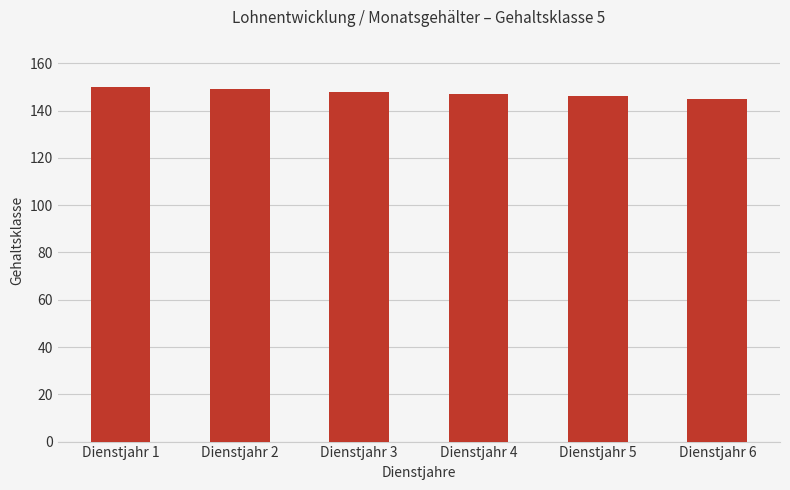

Approximately how many times larger is the value at Dienstjahr 4 compared to Dienstjahr 1?

1.0